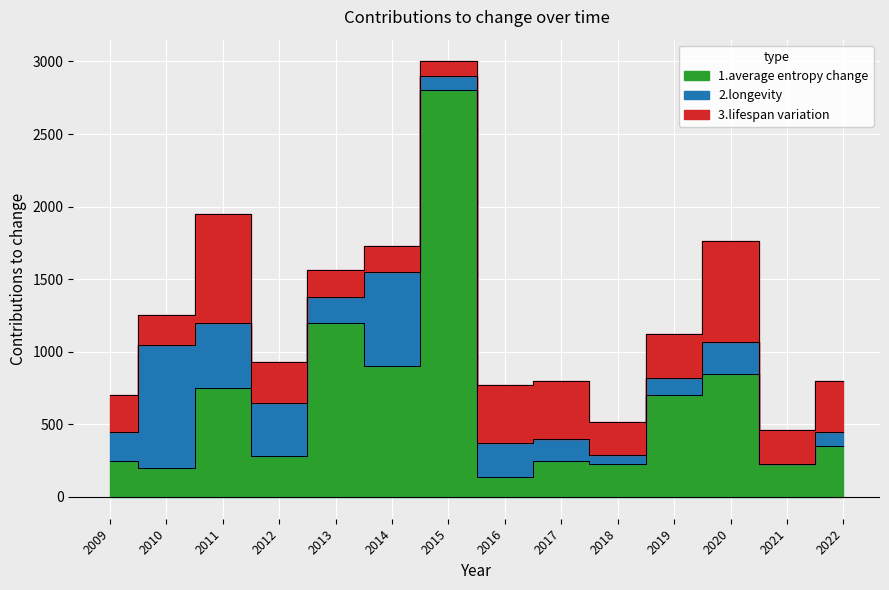

What is the difference between the maximum and second lowest values in the 3.lispan variation series?

570